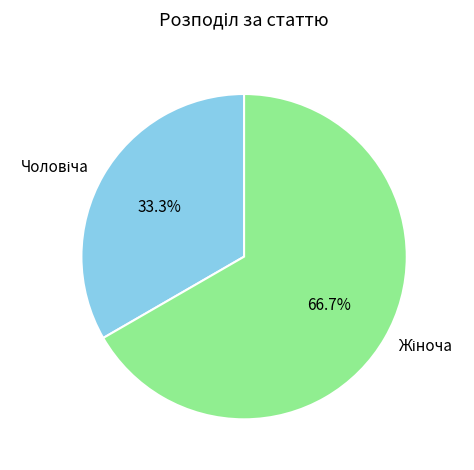

How many slices are in this pie chart?

2